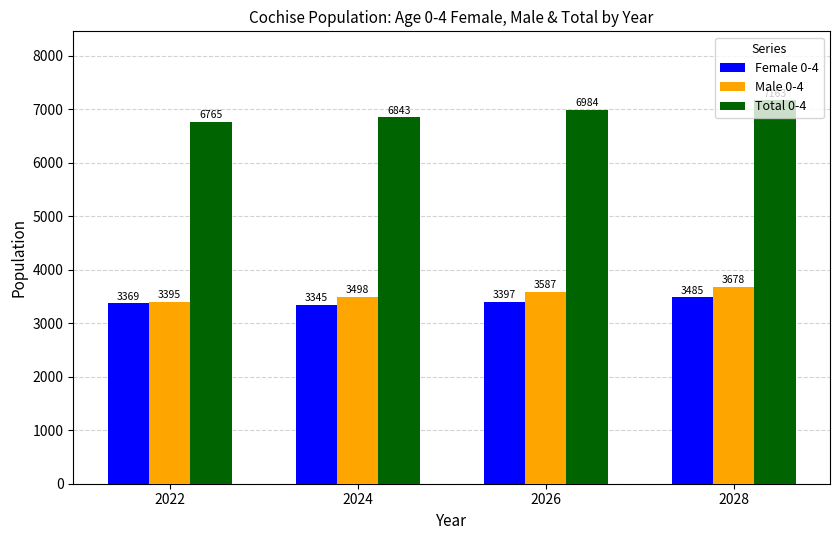

How many bars are there in each group?

3